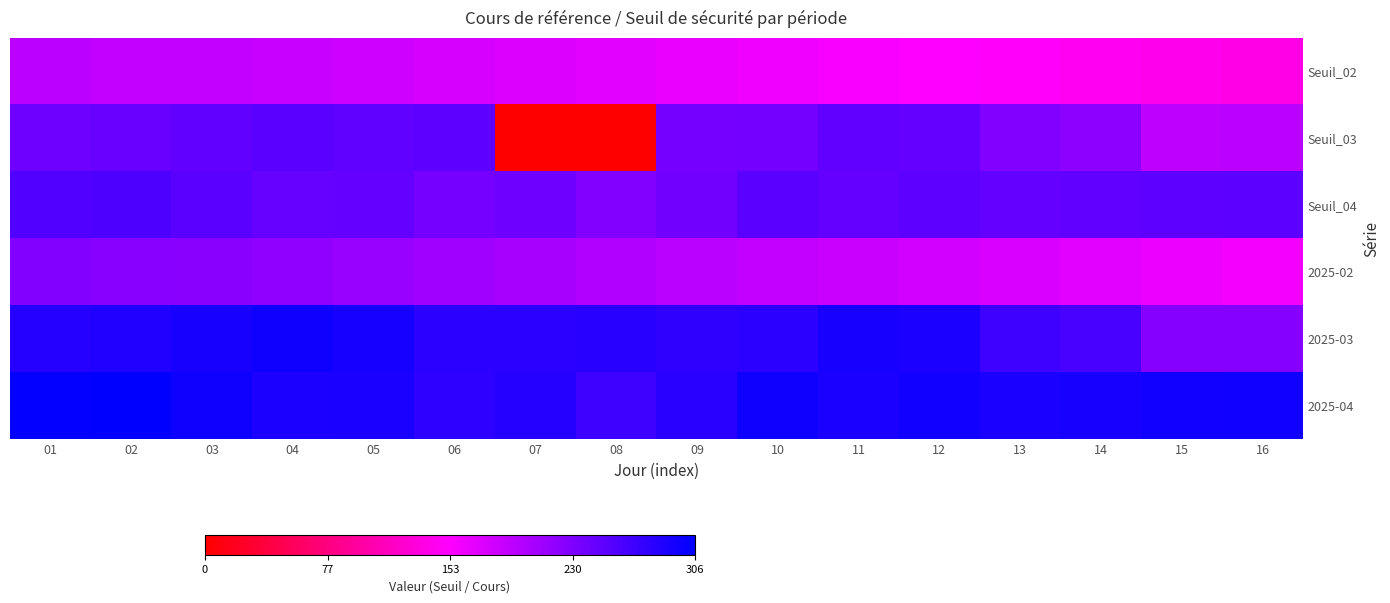

Which has a higher value, 05 or 13?

05